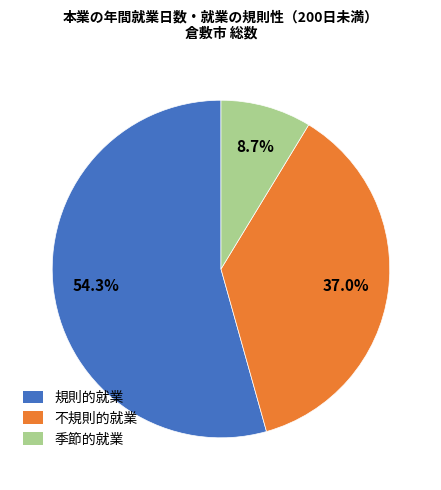

What is the ratio of the value at 不規則的就業 to the value at 規則的就業?

0.7